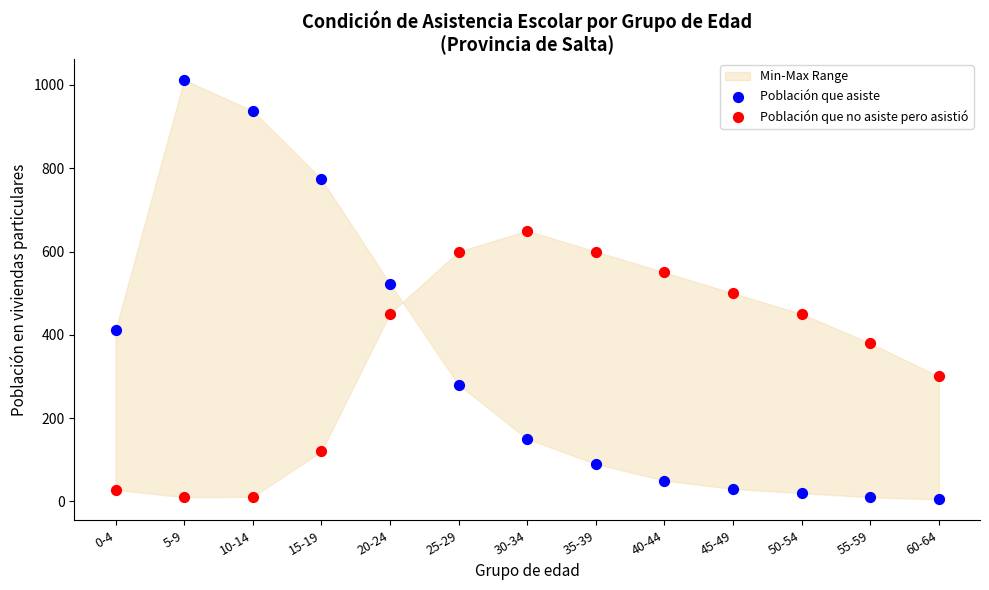

In the Población que no asiste pero asistió series, what Y value is closest to 330?

300